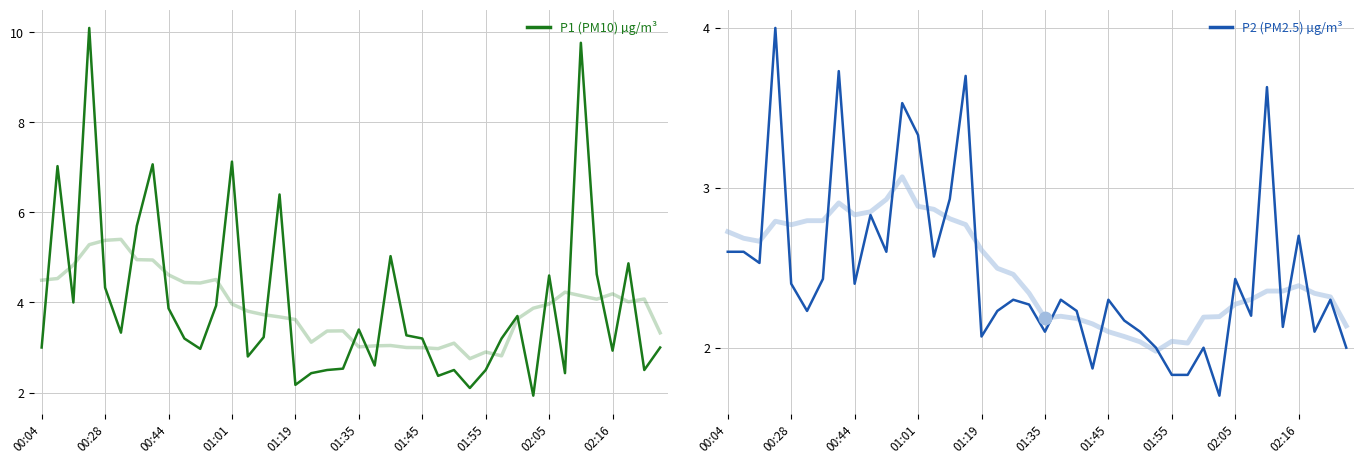

At how many categories does at least one series exceed 9?

2